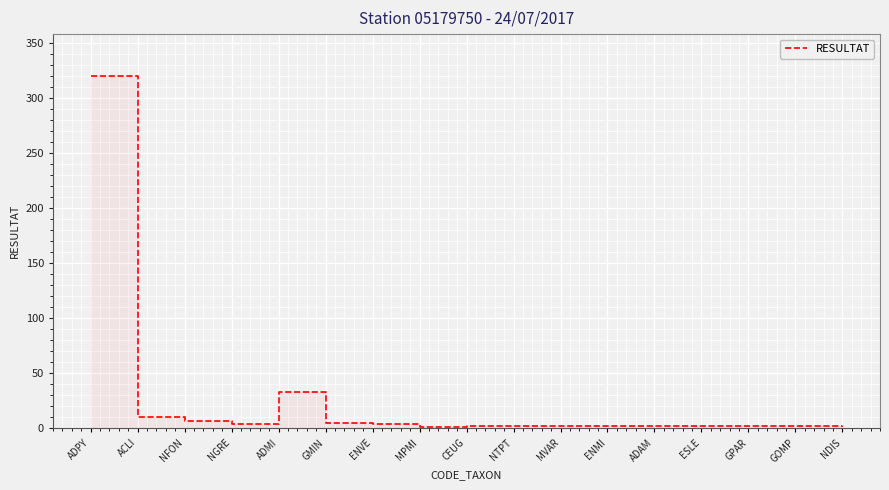

What is the change in value from ACLI to NDIS?

-9